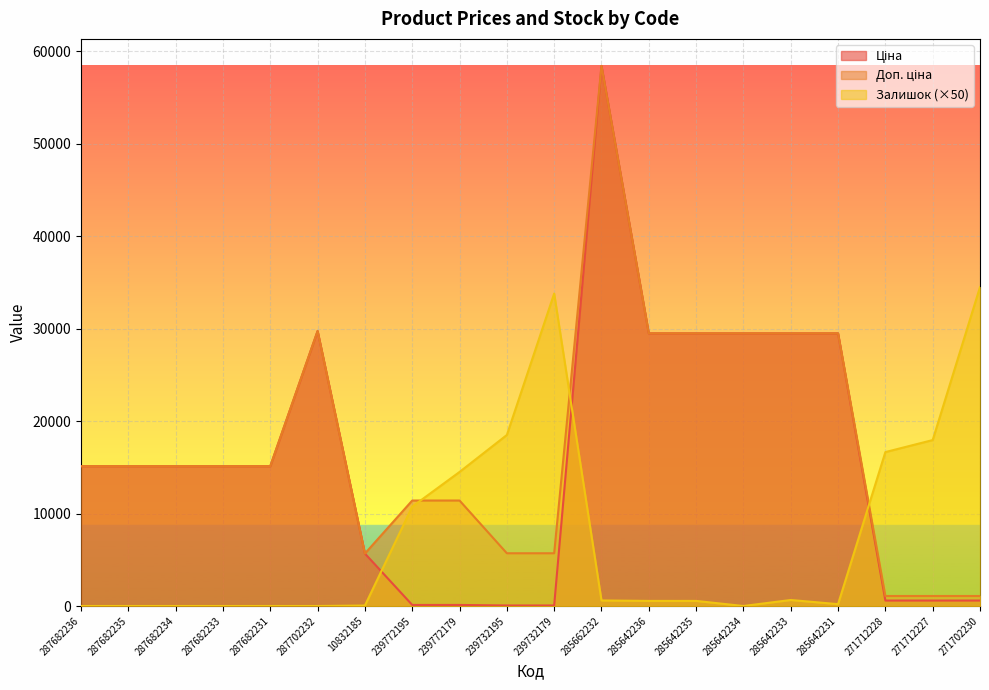

Reading left to right, list all the values displayed in this chart.

Ціна: 287682236=15120.0	287682235=15120.0	287682234=15120.0	287682233=15120.0	287682231=15120.0	287702232=29747.2	10832185=5673.8	239772195=114.1	239772179=114.1	239732195=57.0	239732179=57.0	285662232=58426.5	285642236=29491.5	285642235=29491.5	285642234=29491.5	285642233=29491.5	285642231=29491.5	271712228=589.9	271712227=589.9	271702230=589.9
Доп. ціна: 287682236=15120.0	287682235=15120.0	287682234=15120.0	287682233=15120.0	287682231=15120.0	287702232=29747.2	10832185=5673.8	239772195=11410.0	239772179=11410.0	239732195=5705.0	239732179=5705.0	285662232=58426.5	285642236=29491.5	285642235=29491.5	285642234=29491.5	285642233=29491.5	285642231=29491.5	271712228=1081.7	271712227=1081.7	271702230=1081.7
Залишок: 287682236=0.0	287682235=0.0	287682234=0.0	287682233=0.0	287682231=0.0	287702232=0.0	10832185=50.0	239772195=10750.0	239772179=14500.0	239732195=18500.0	239732179=33800.0	285662232=600.0	285642236=550.0	285642235=550.0	285642234=0.0	285642233=650.0	285642231=200.0	271712228=16650.0	271712227=17950.0	271702230=34500.0